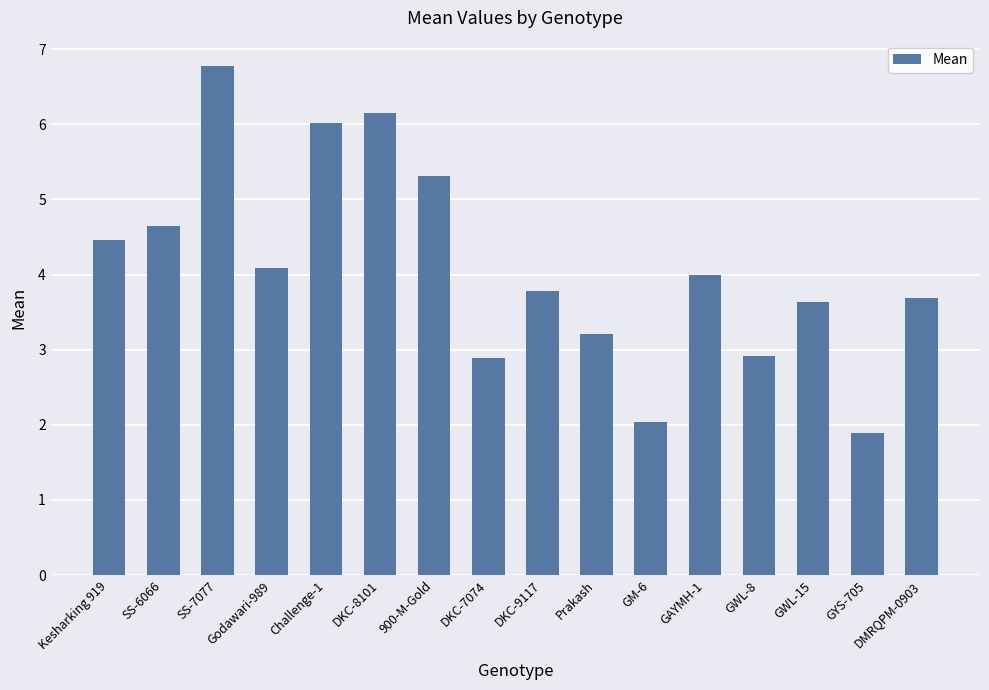

What is the difference between the second highest and second lowest values?

4.1